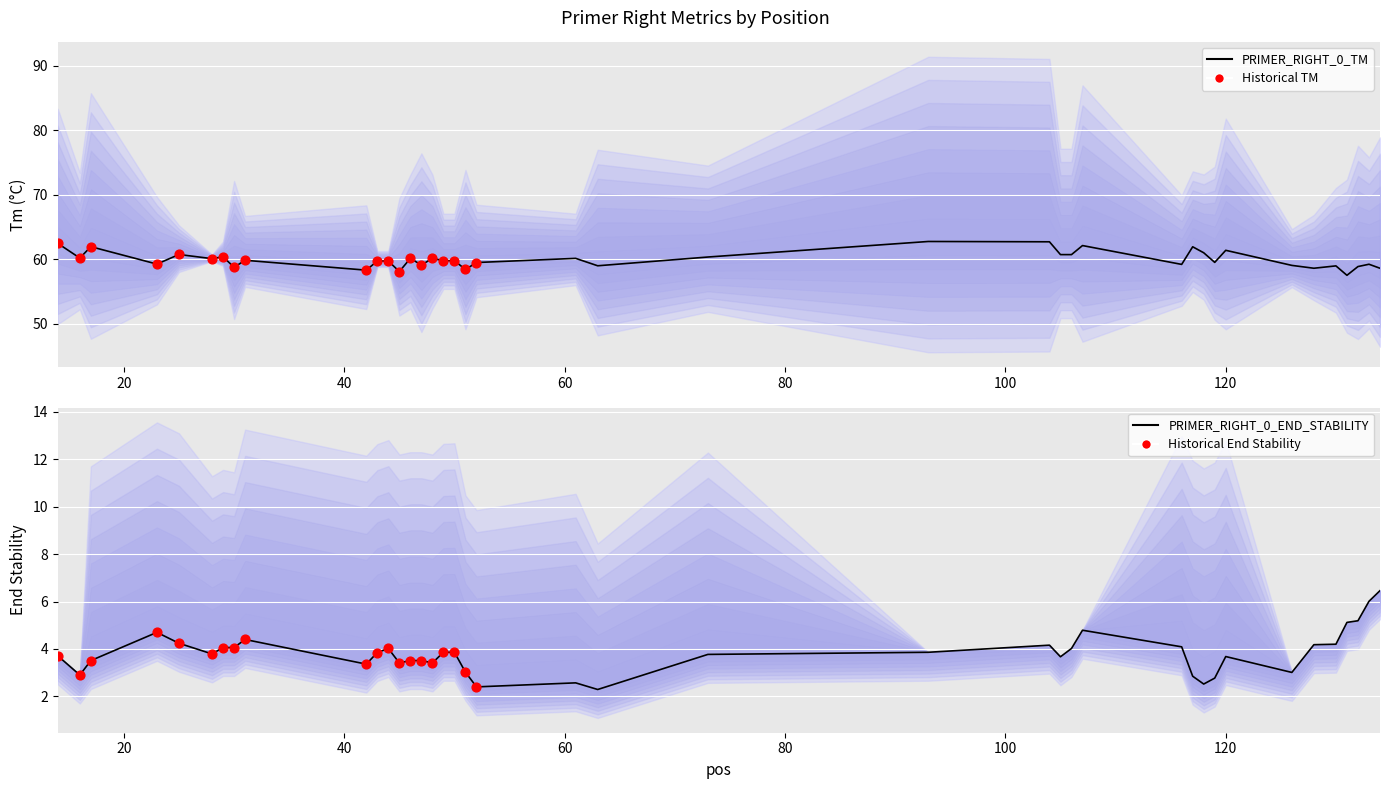

Which series has the largest Y range (max minus min)?

PRIMER_RIGHT_0_TM